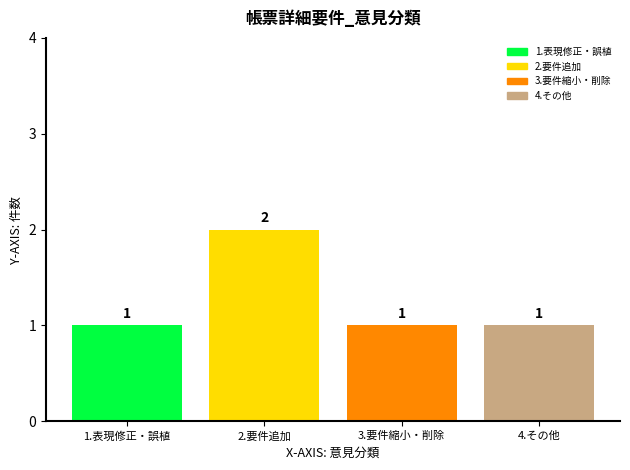

Reading left to right, extract all data points from this chart.

1.表現修正・誤植=1	2.要件追加=2	3.要件縮小・削除=1	4.その他=1